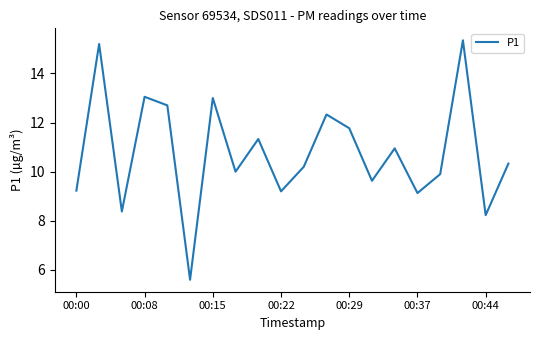

What is the minimum value shown in the chart?

5.6